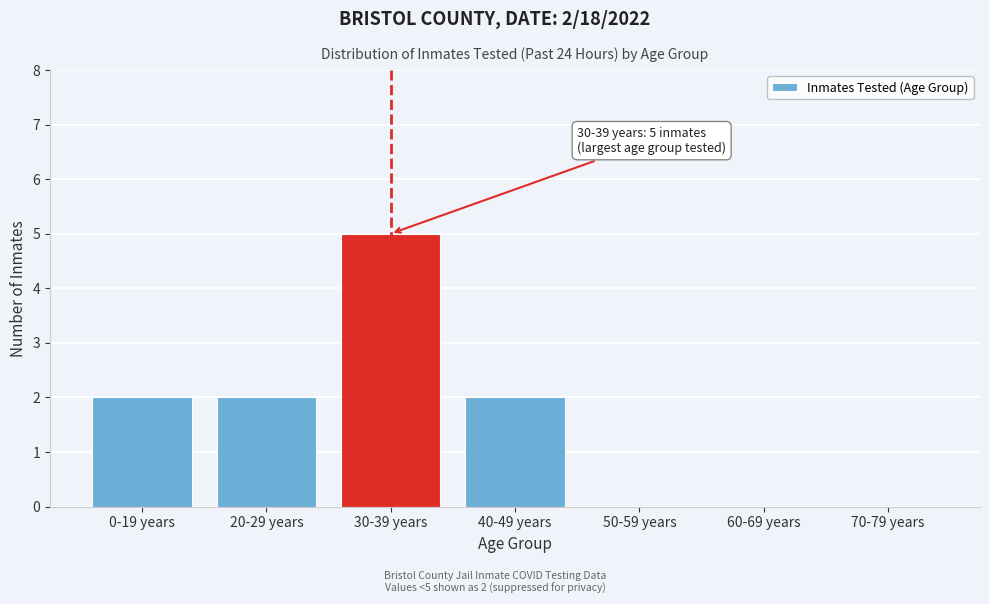

Reading left to right, what are all the values shown in this chart?

0-19 years=2	20-29 years=2	30-39 years=5	40-49 years=2	50-59 years=0	60-69 years=0	70-79 years=0